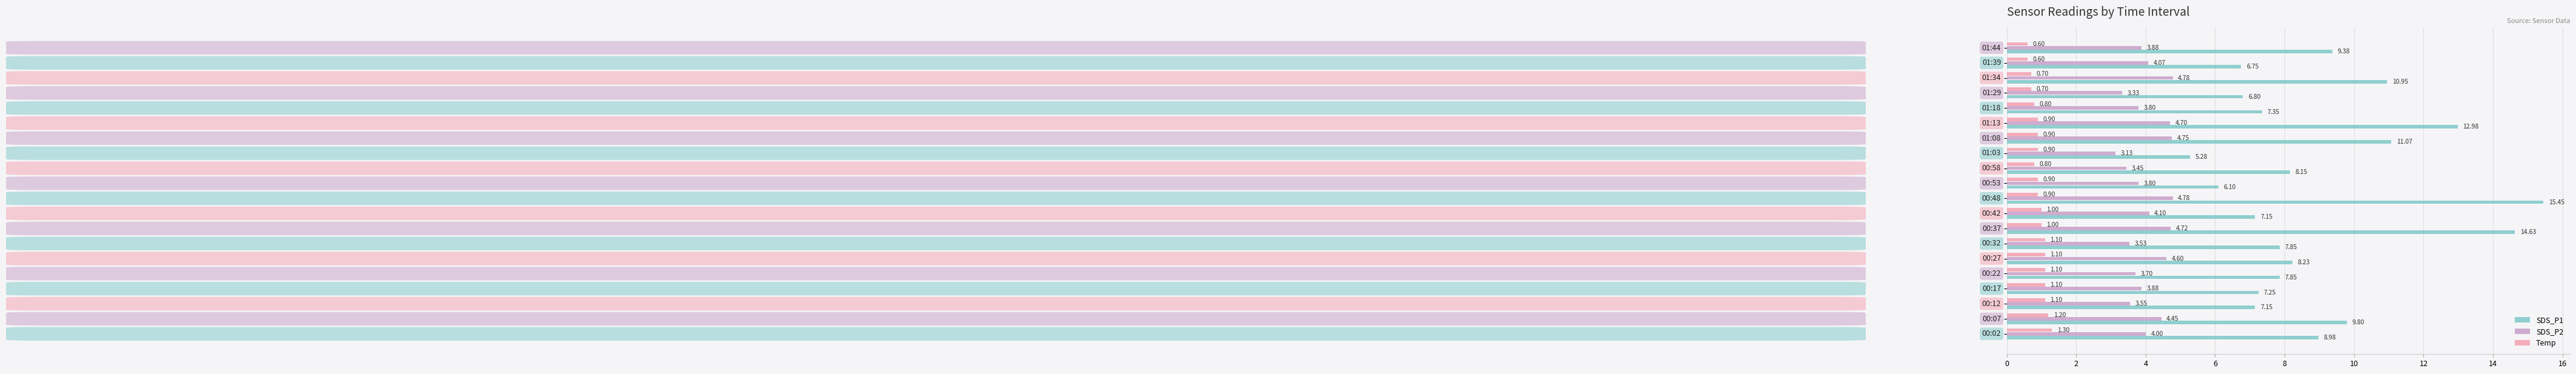

What is the difference between the maximum and minimum values in the SDS_P1 series?

10.2